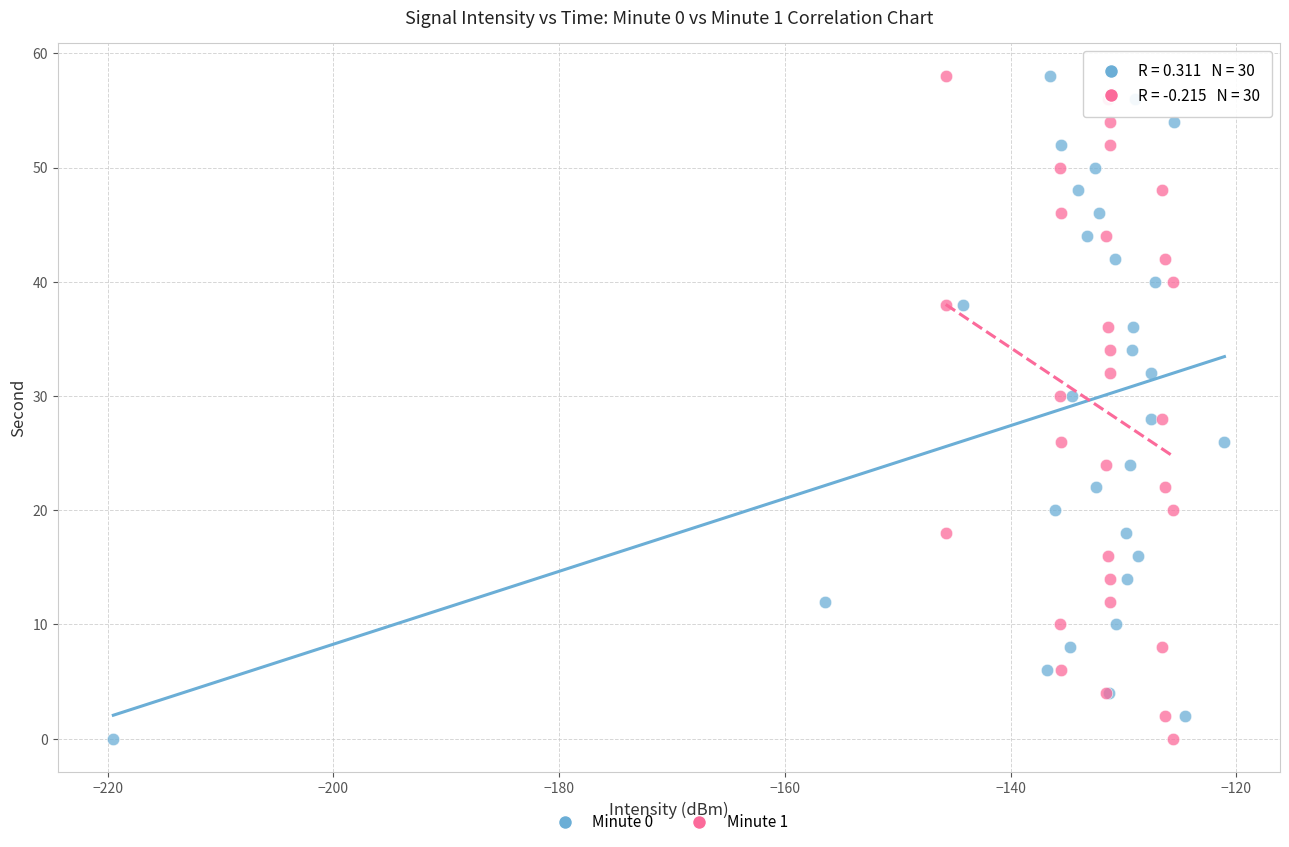

What are all the series names shown in the legend?

Minute 0, Minute 1